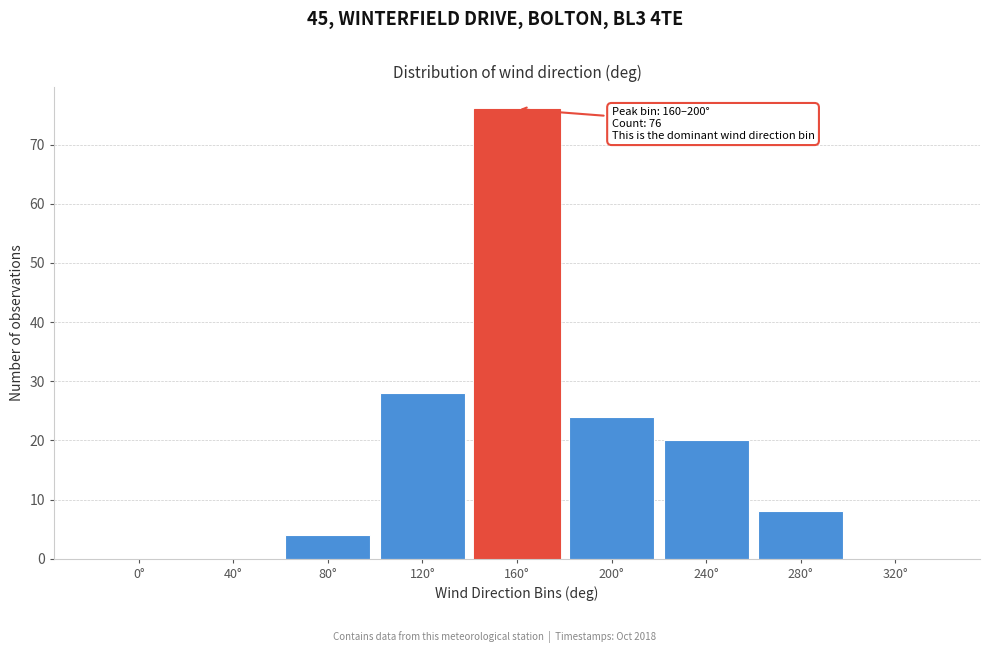

Reading left to right, what are all the values shown in this chart?

0°=0	40°=0	80°=4	120°=28	160°=76	200°=24	240°=20	280°=8	320°=0